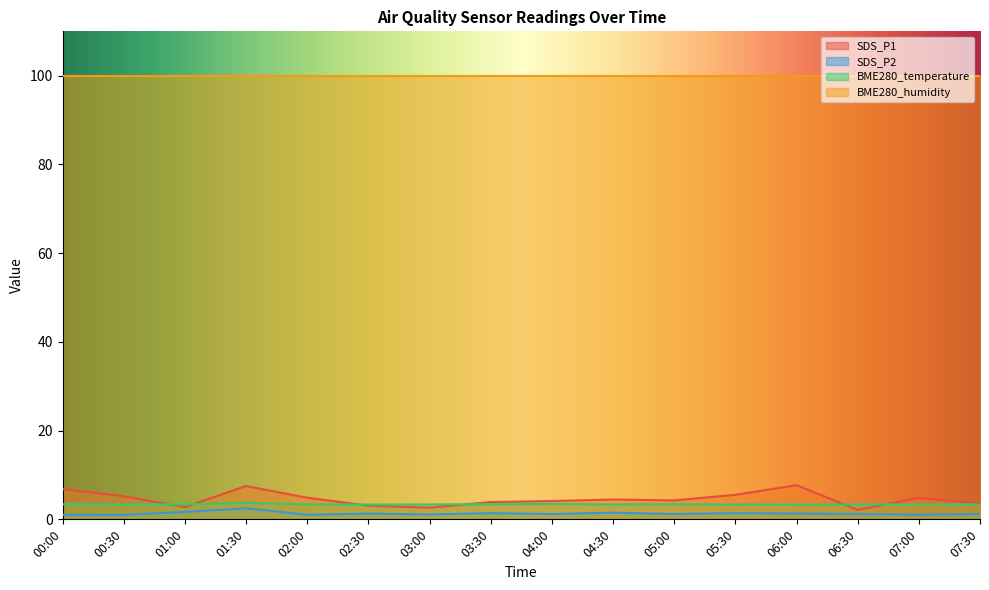

True or false: BME280_temperature and SDS_P1 cross at least once.

True